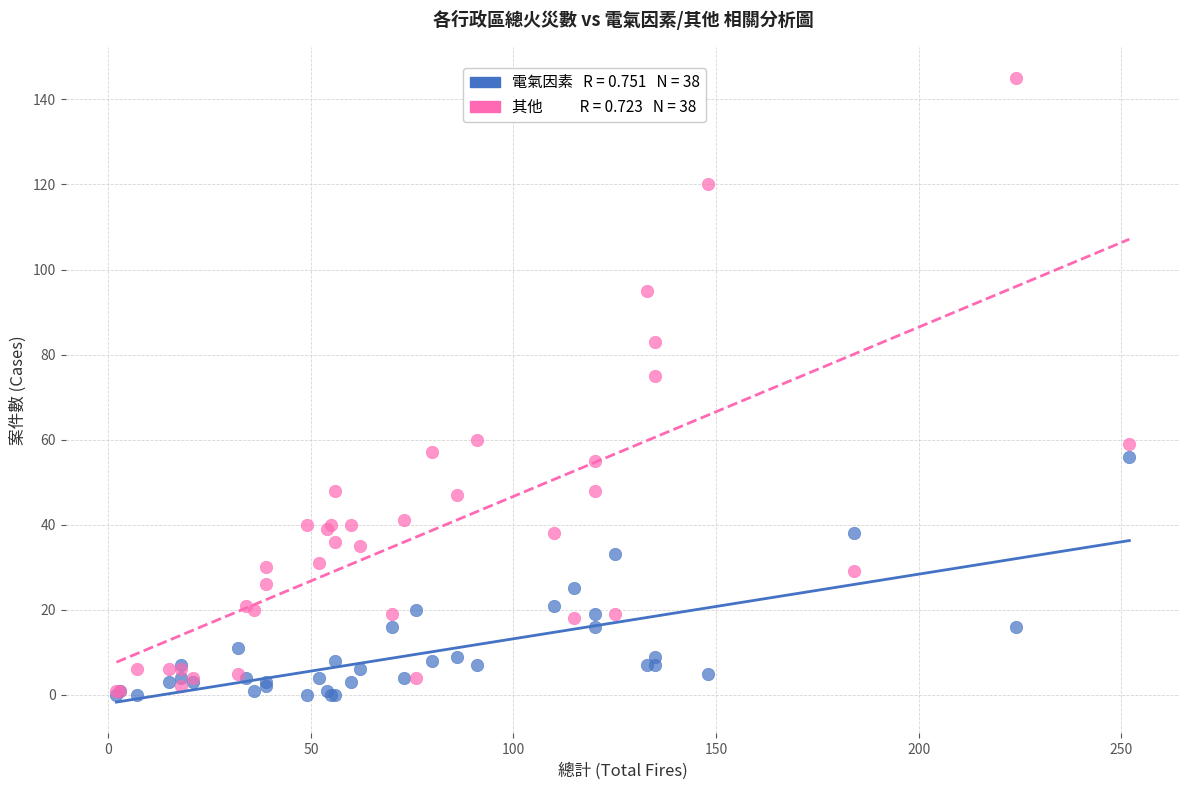

Across all series, what Y value is closest to 72?

75